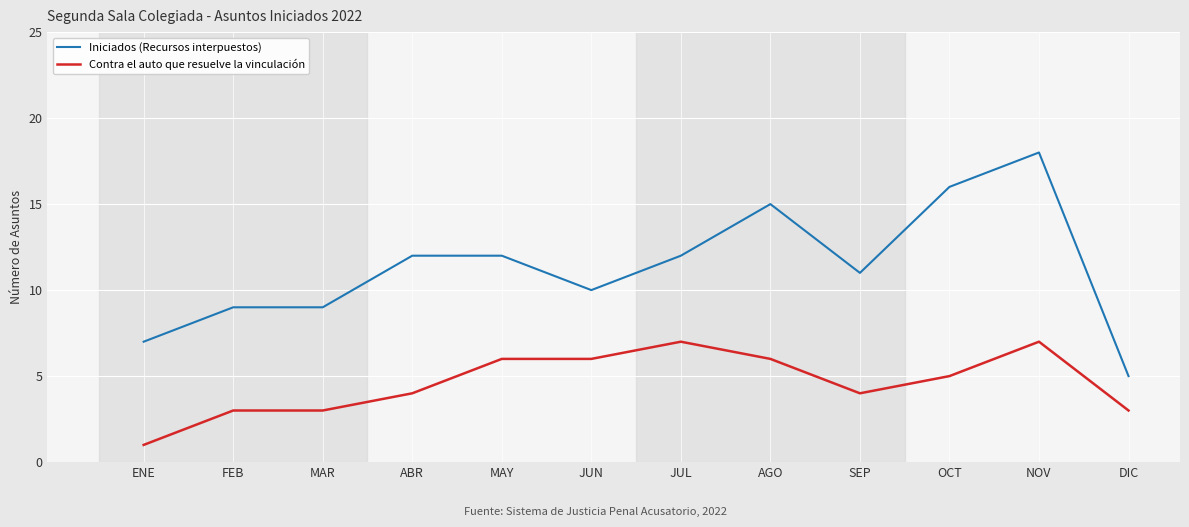

Where does the Contra el auto que resuelve la vinculación series first go above 5?

MAY